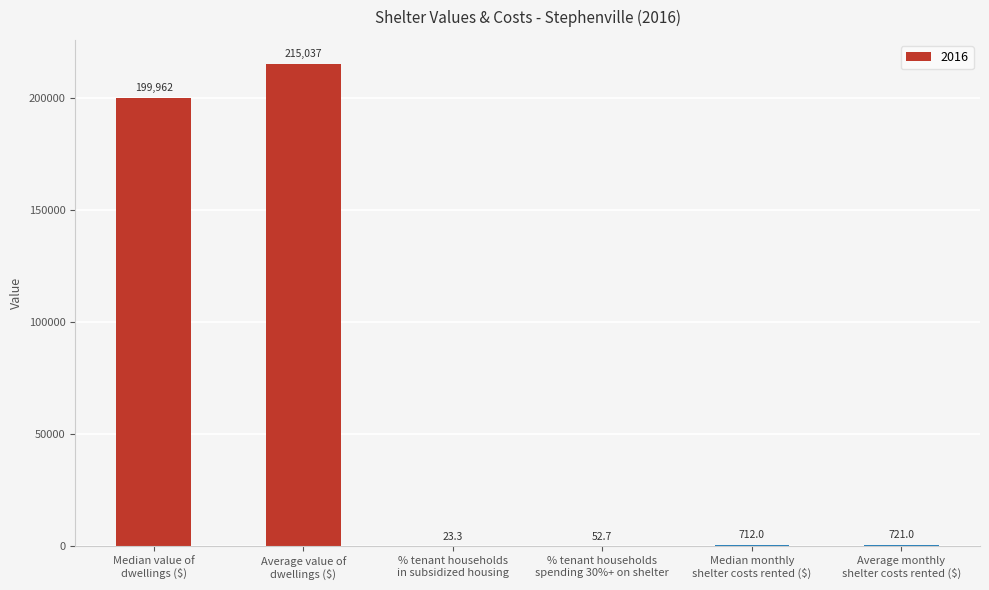

What is the greatest value displayed?

215037.0